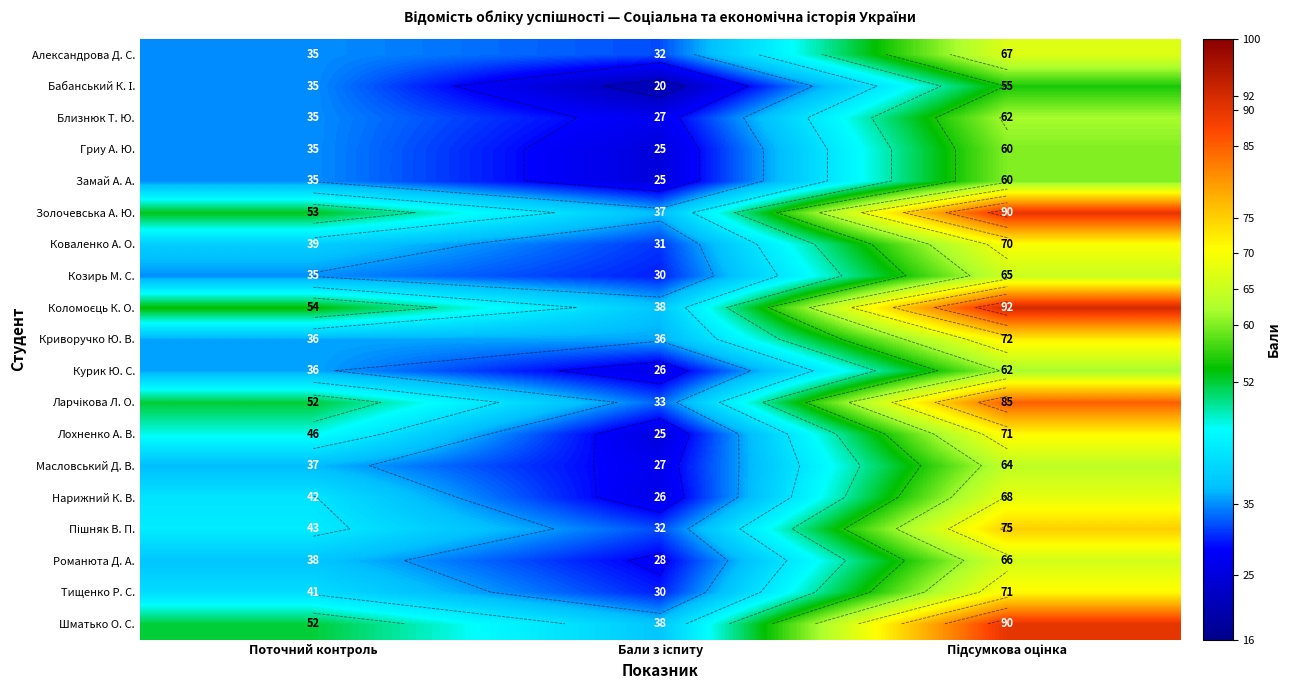

True or false: Александрова Д. С. has a value of 32 at Бали з іспиту.

True